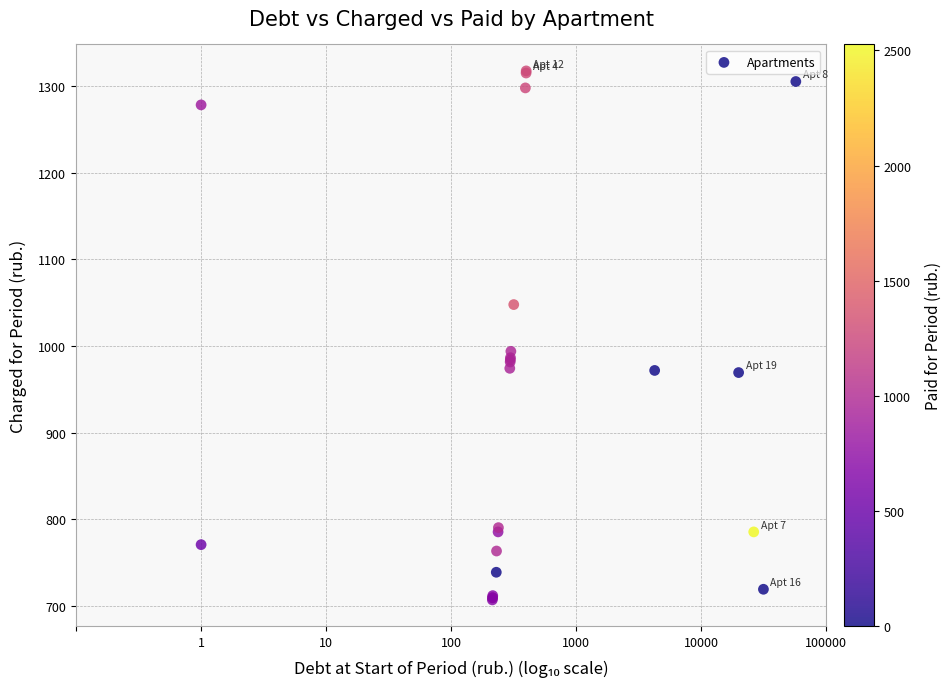

What Y value in the scatter plot is closest to 1012?

993.9